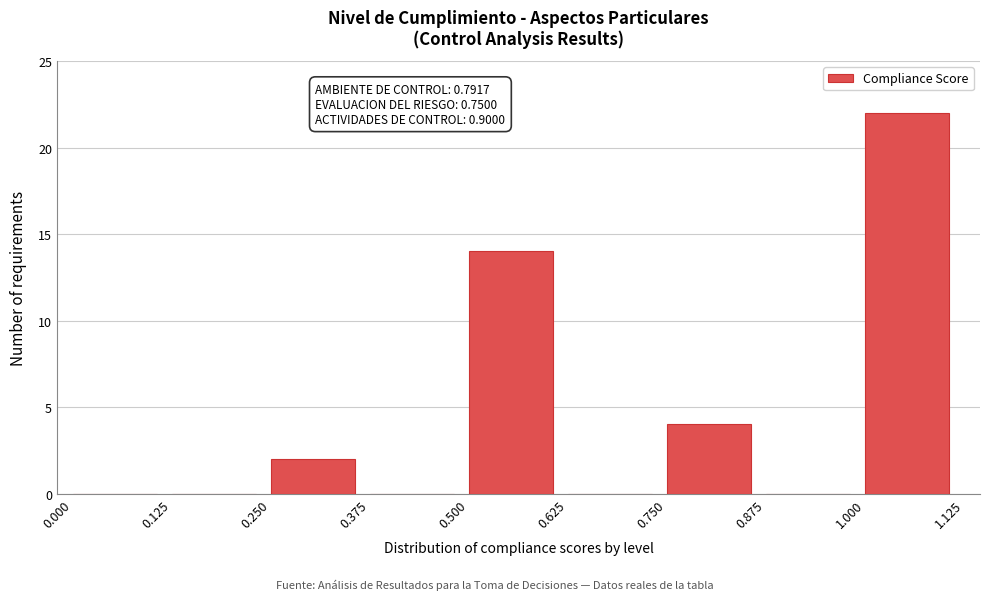

Which range on the x-axis has the tallest bar?

1.000 to 1.125